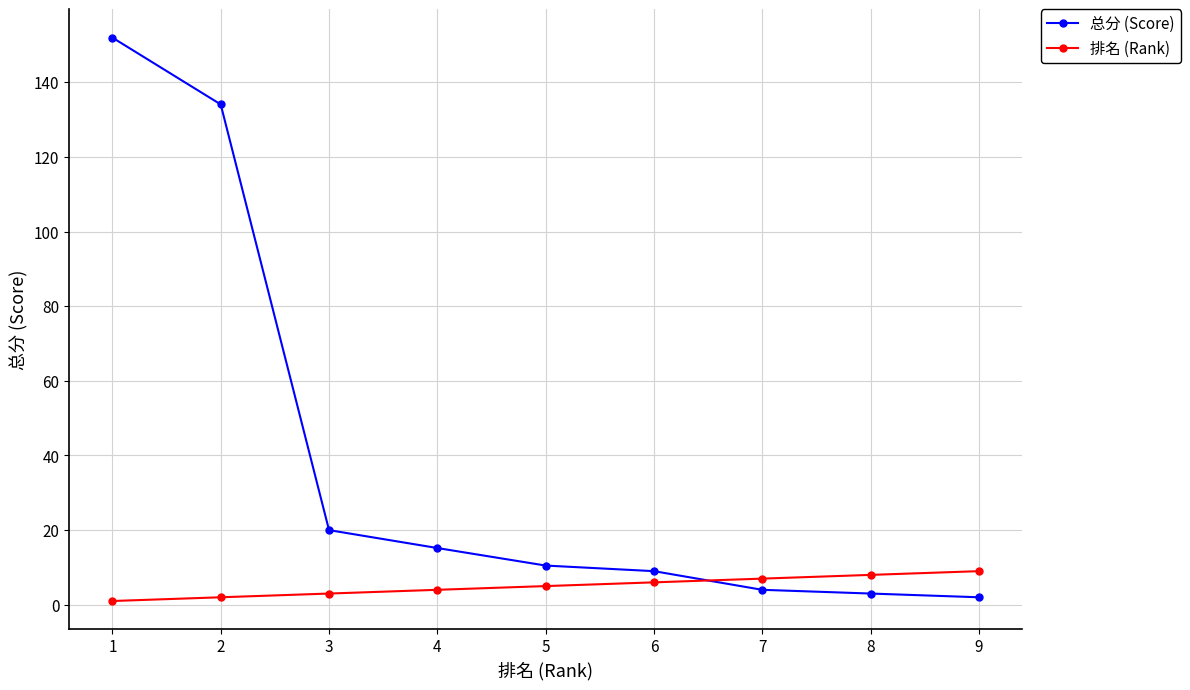

True or false: 总分 (Score) has more than 2 points higher than both neighbors.

False